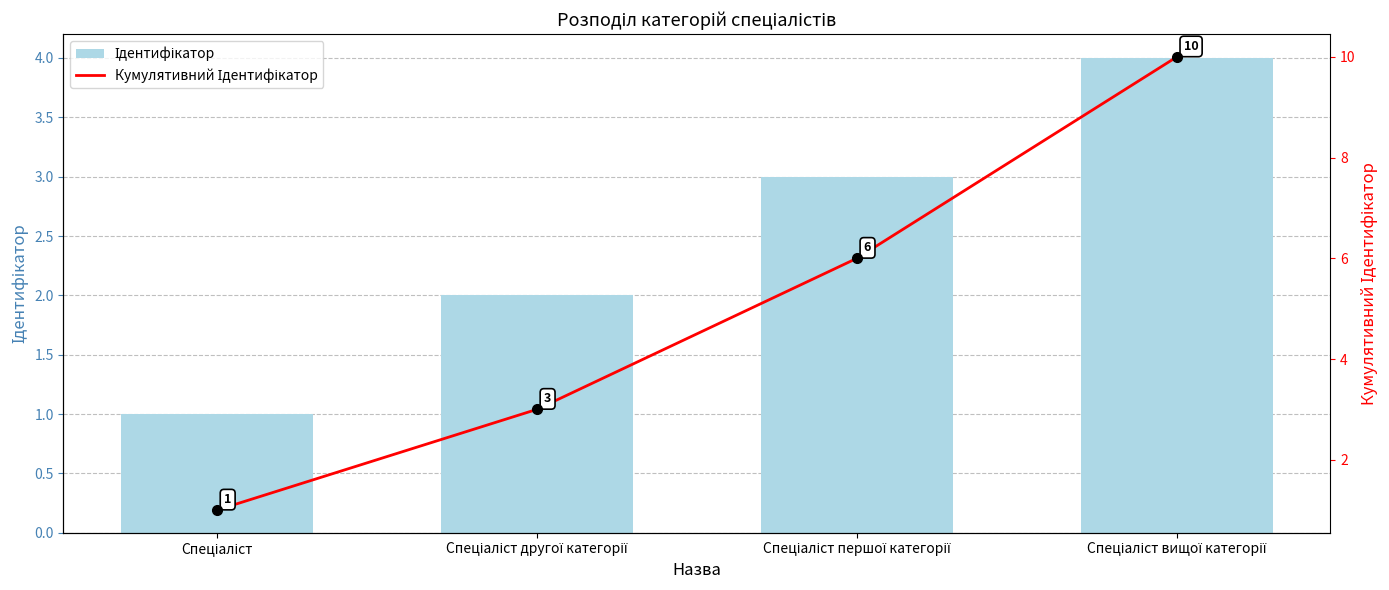

What is the spread (max minus min) of values at Спеціаліст другої категорії?

1